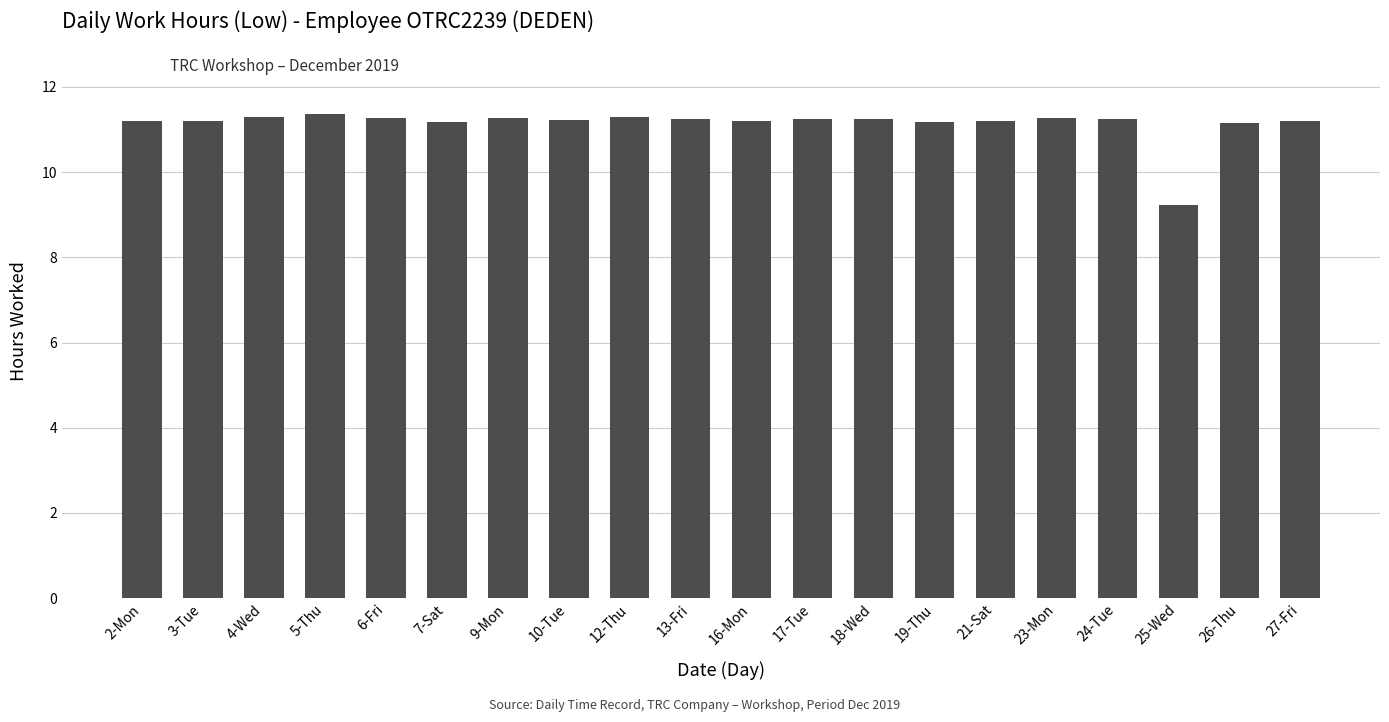

At which label is the value closest to 10?

25-Wed